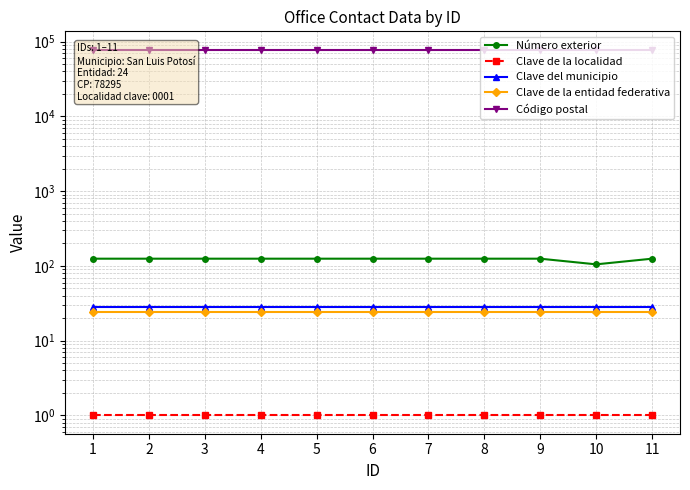

True or false: Clave de la entidad federativa and Clave del municipio cross at least once.

False